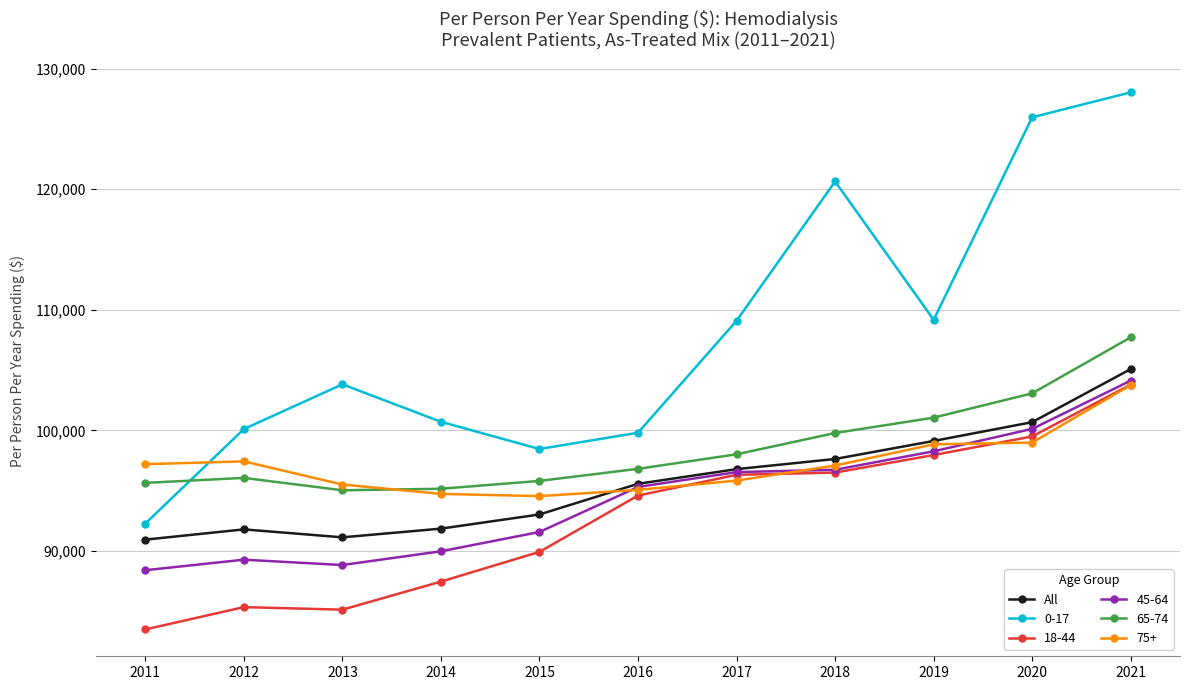

Read the 0-17 value at 2011, to the nearest 10.

92280